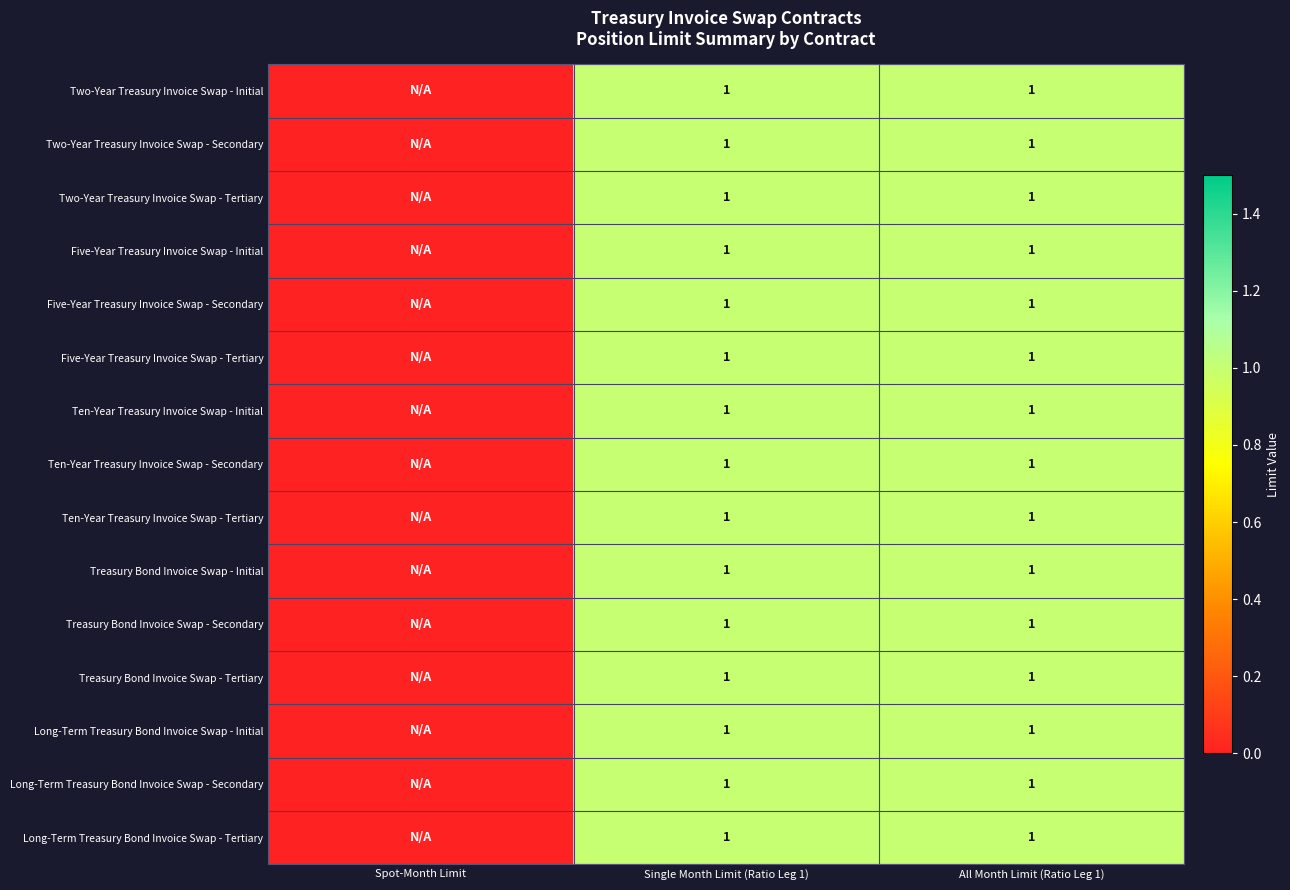

Count the number of categories in the chart.

3